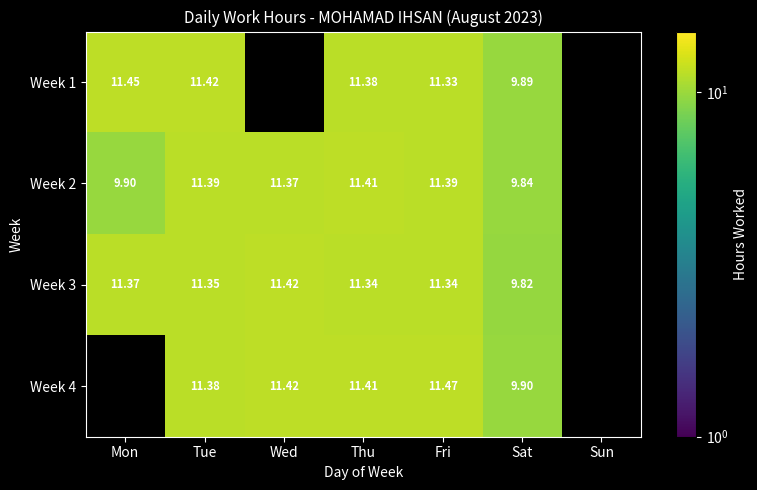

The value of Week 3 at Mon is 11.4. True or false?

True